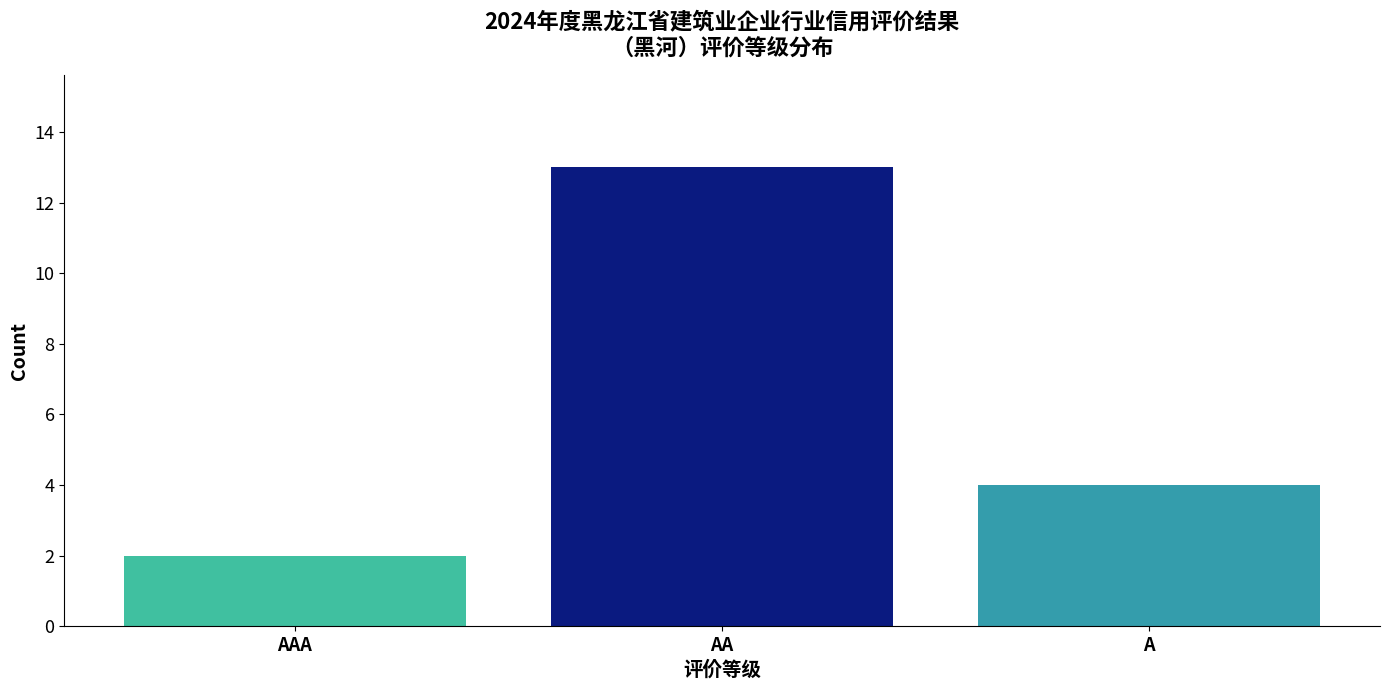

Reading left to right, list all the values displayed in this chart.

2	13	4